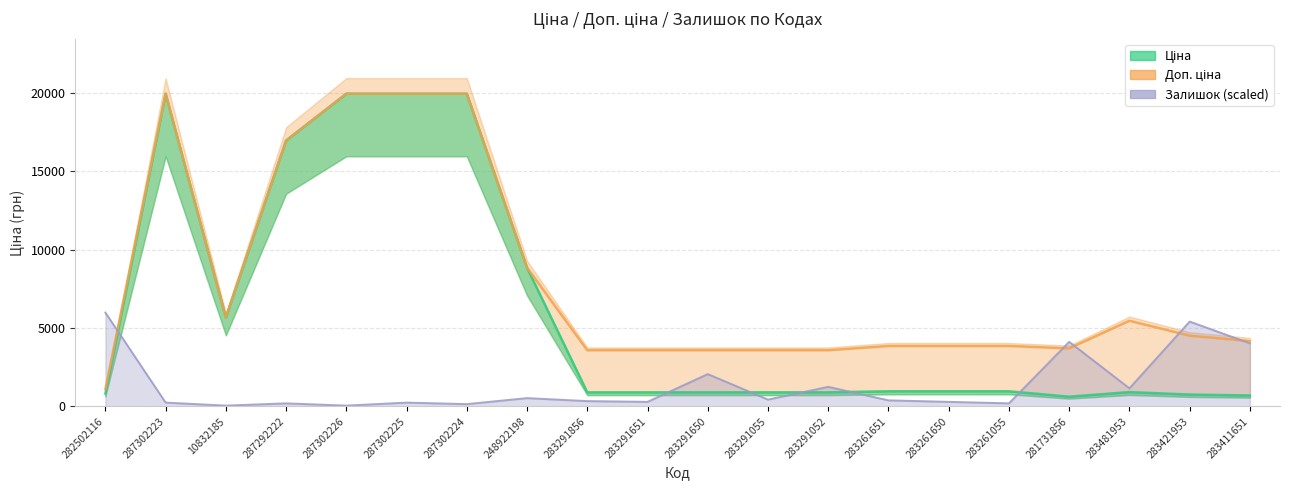

Read the Залишок value at 283291651.

287.5